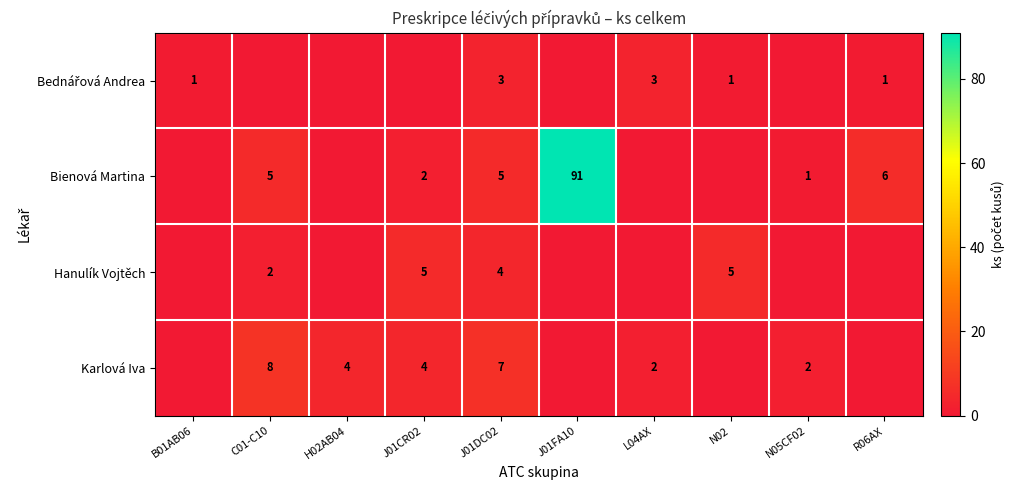

How many distinct data groups are displayed?

4